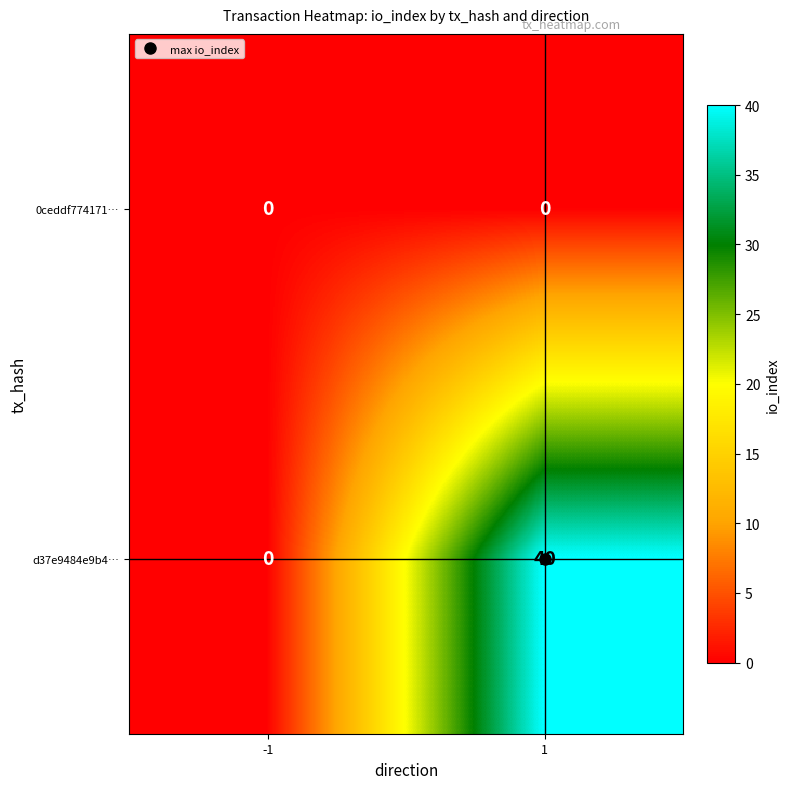

Which series changed the most between -1 and 1?

d37e9484e9b4…